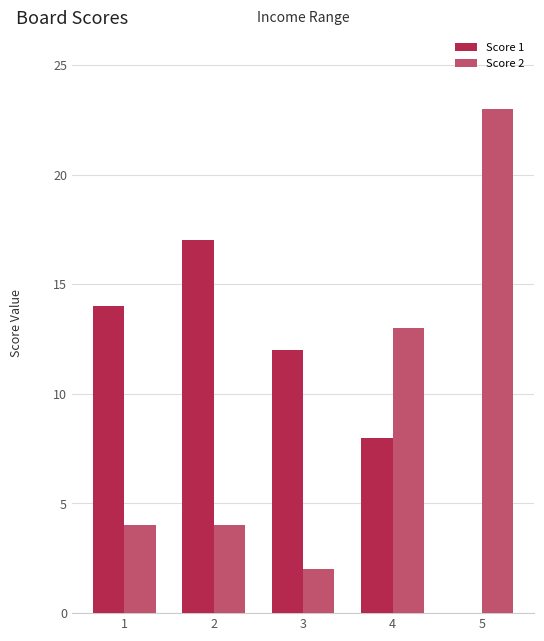

The value of Score 2 at 5 is 23. True or false?

True